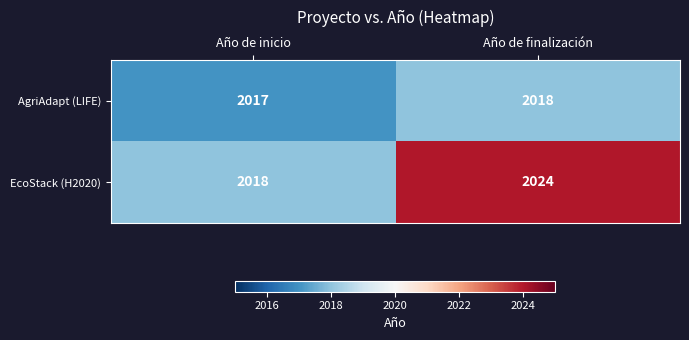

Reading left to right, list all the values displayed in this chart.

AgriAdapt (LIFE): 2017	2018
EcoStack (H2020): 2018	2024